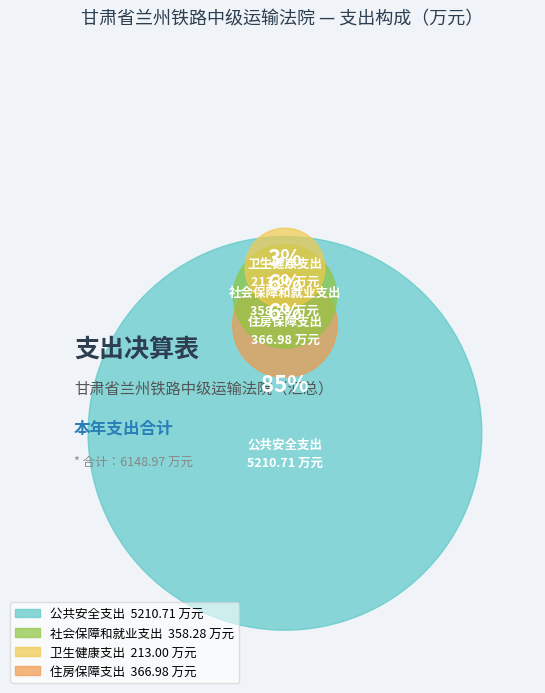

Which slice is the smallest?

卫生健康支出